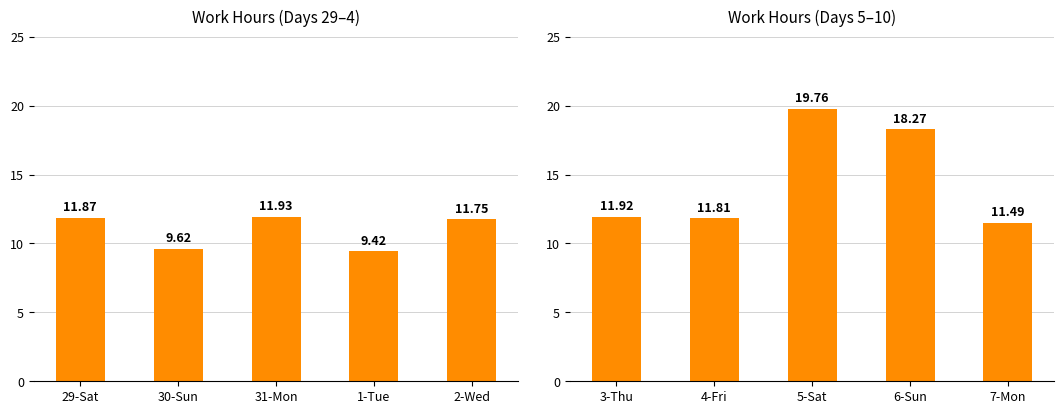

Count the number of data series in this chart.

1